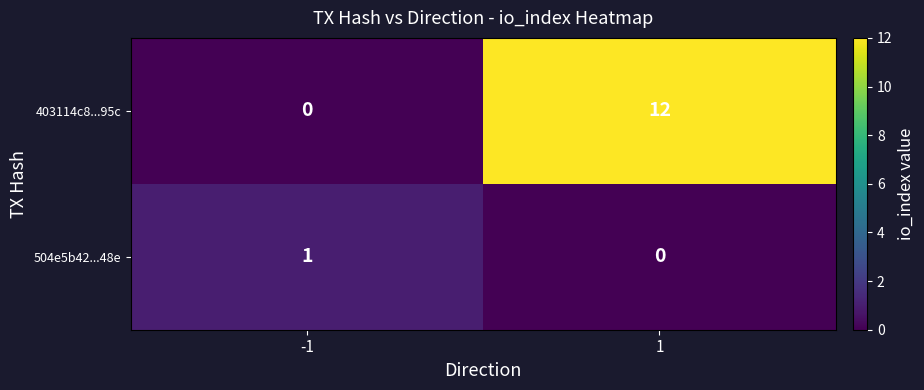

Which series has the largest total across all categories?

403114c8...95c